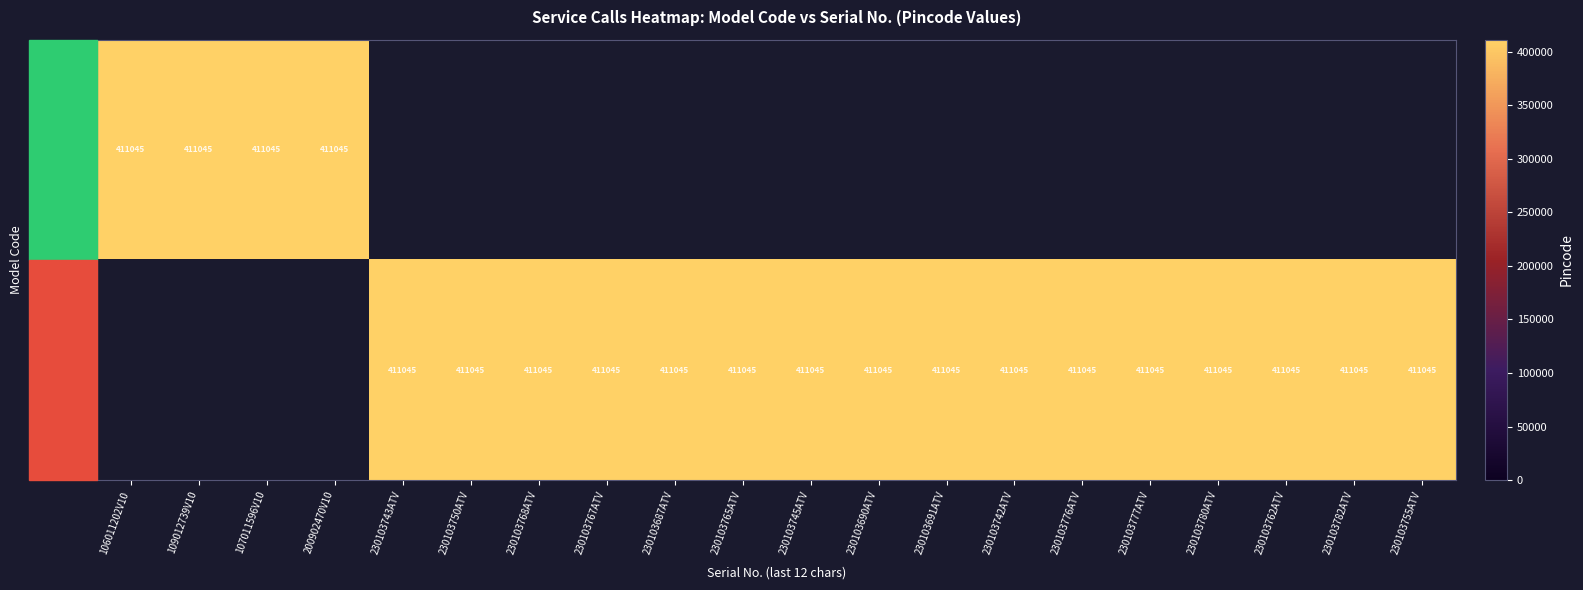

What is the total value across all series at K50UHDX7XPROBL20230103777ATV?

411045